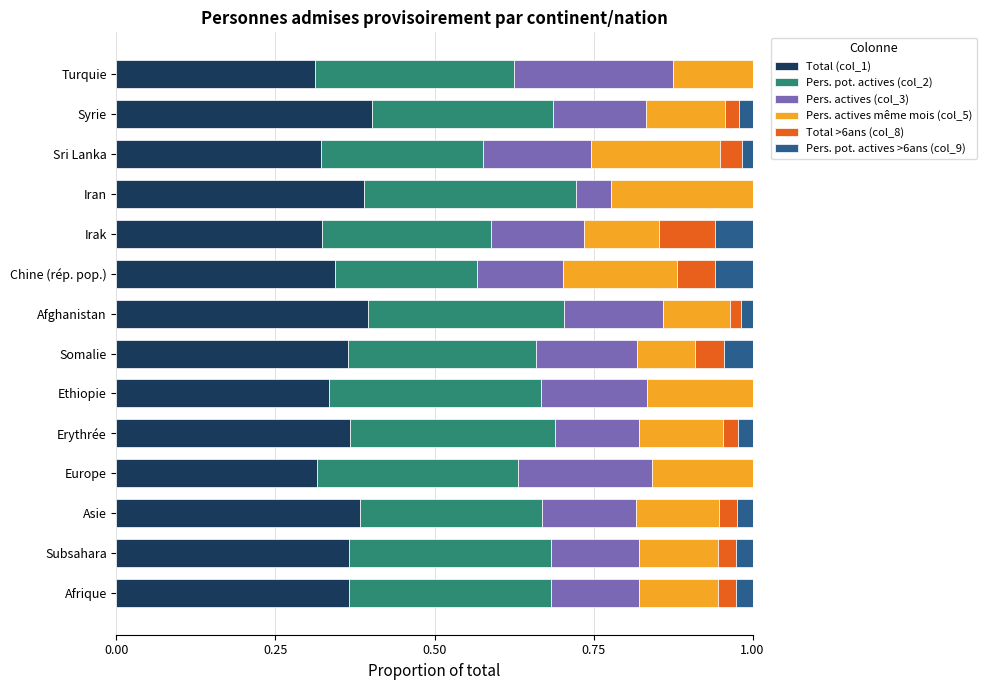

True or false: Total (col_1) has a value of 0.3 at Sri Lanka.

True